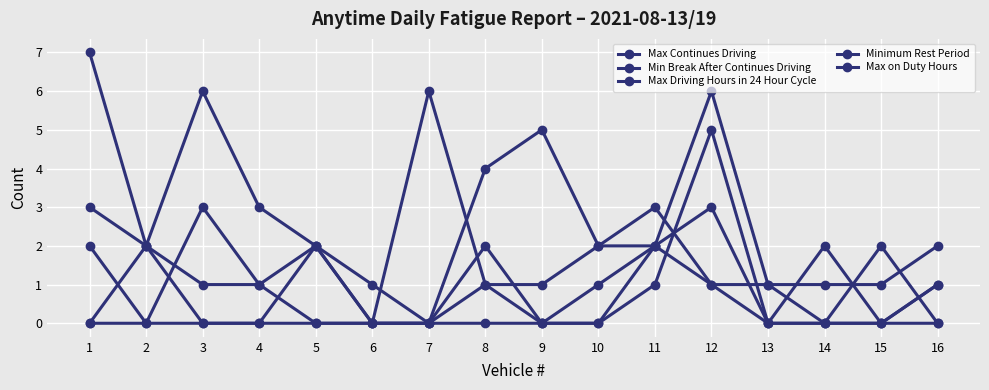

How many interior local peaks does the Max Driving Hours in 24 Hour Cycle series have?

3